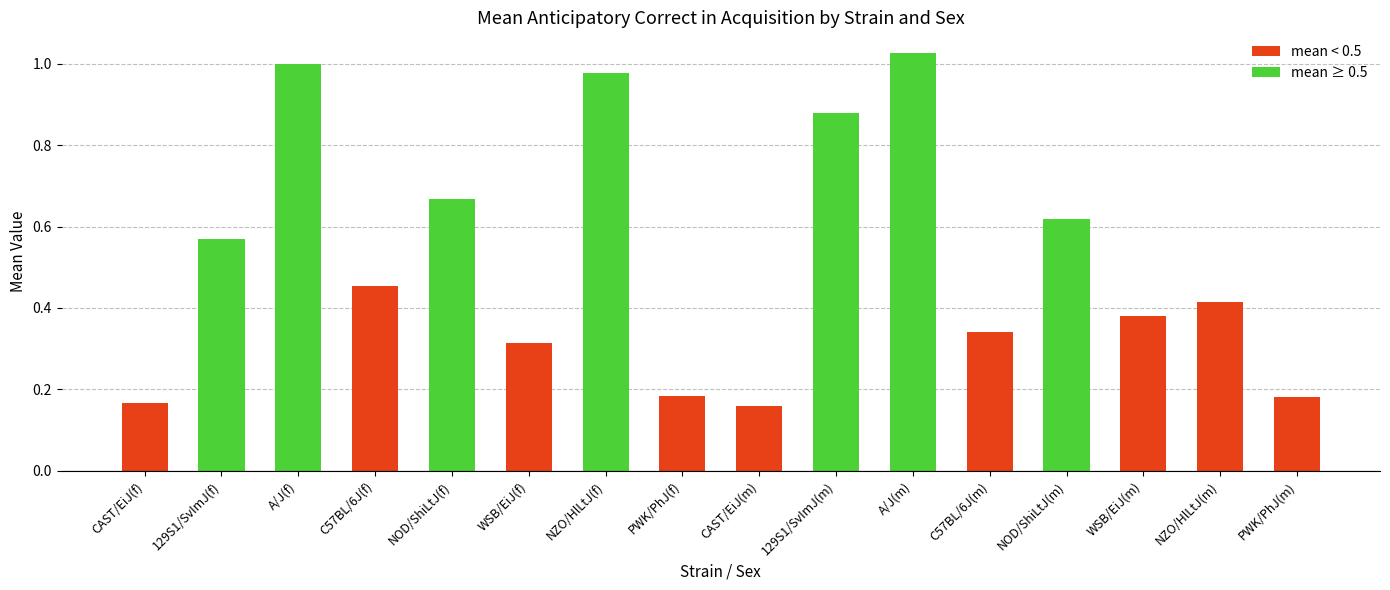

True or false: the data shows 1.0 at NZO/HlLtJ(f).

True